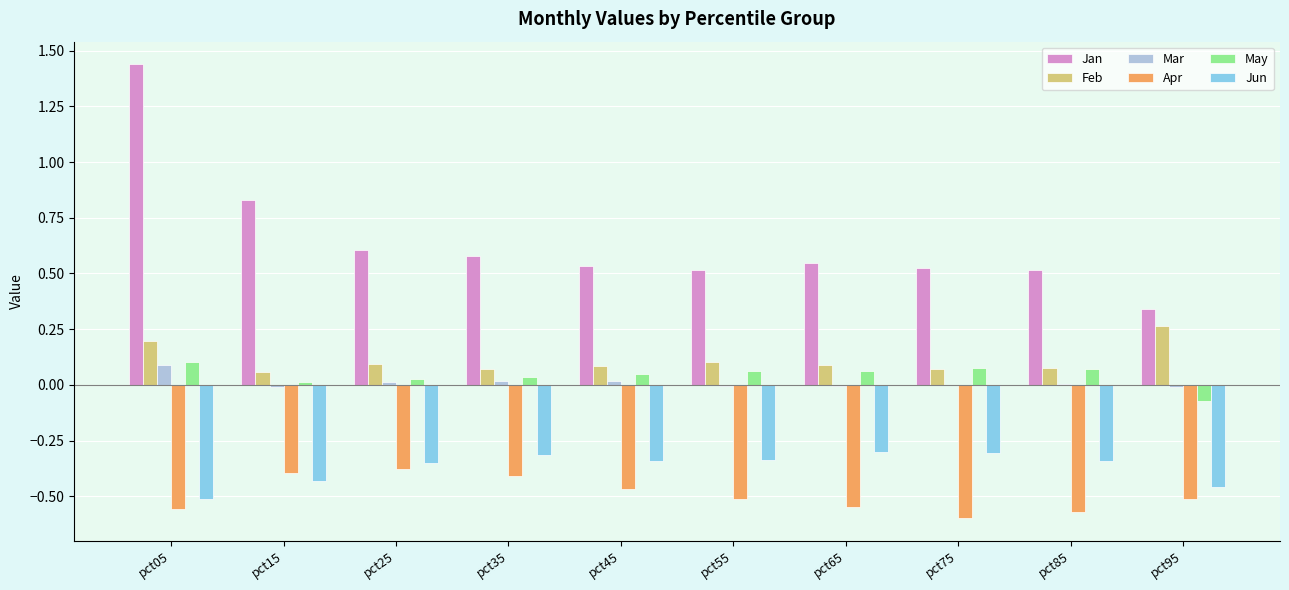

At which category does the chart reach its peak across all series?

pct05